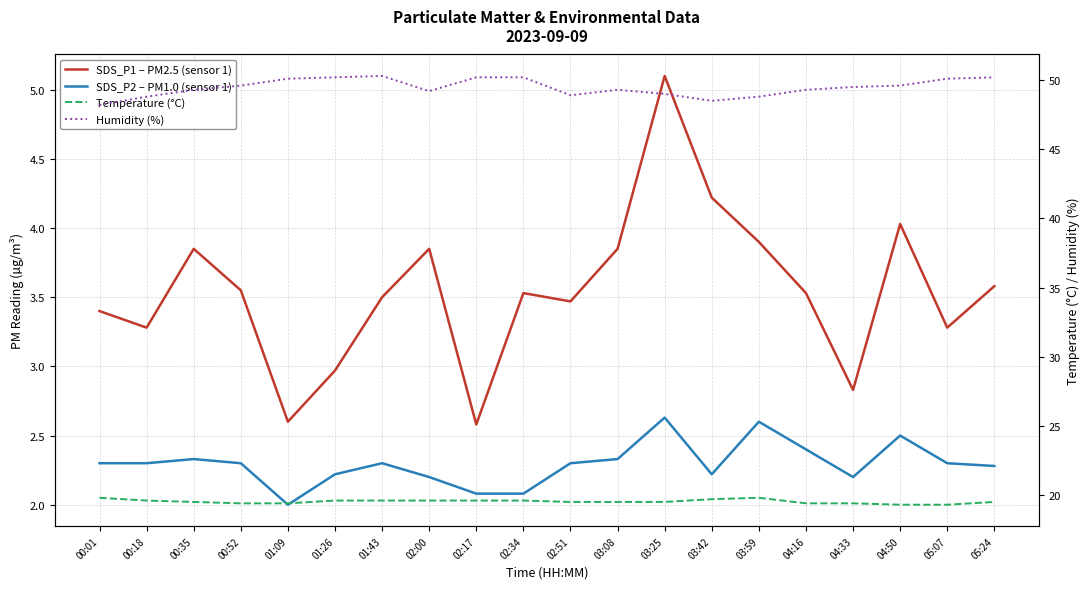

Is it true that SDS_P1 – PM2.5 (sensor 1) equals 3.9 at 00:35?

True